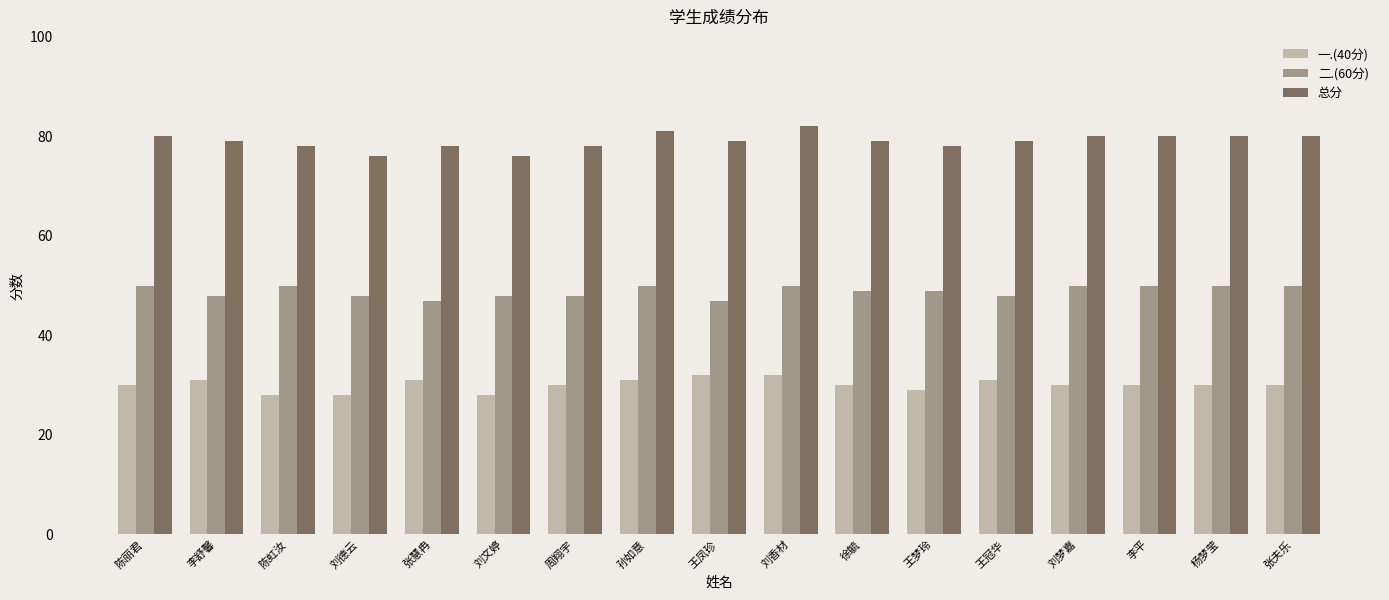

What is the average value of the 一.(40分) series?

30